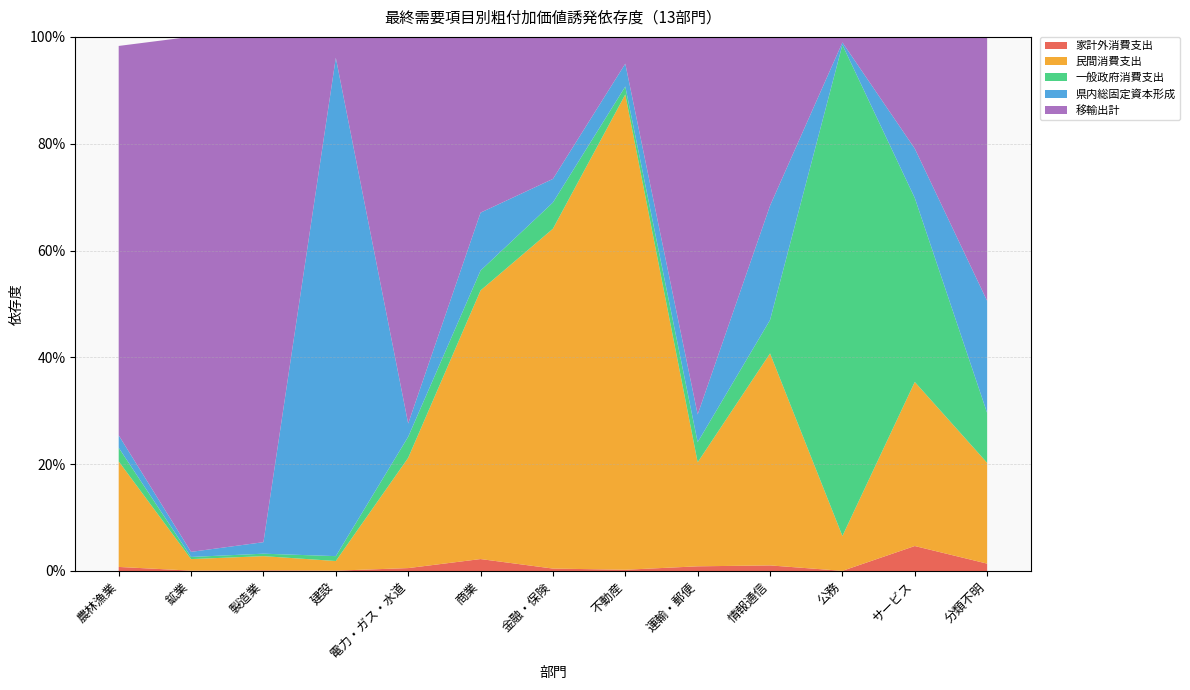

Reading right to left, extract all data points from this chart.

家計外消費支出: 分類不明=0.0	サービス=0.0	公務=0.0	情報通信=0.0	運輸・郵便=0.0	不動産=0.0	金融・保険=0.0	商業=0.0	電力・ガス・水道=0.0	建設=0.0	製造業=0.0	鉱業=0.0	農林漁業=0.0
民間消費支出: 分類不明=0.2	サービス=0.3	公務=0.1	情報通信=0.4	運輸・郵便=0.2	不動産=0.9	金融・保険=0.6	商業=0.5	電力・ガス・水道=0.2	建設=0.0	製造業=0.0	鉱業=0.0	農林漁業=0.2
一般政府消費支出: 分類不明=0.1	サービス=0.3	公務=0.9	情報通信=0.1	運輸・郵便=0.0	不動産=0.0	金融・保険=0.0	商業=0.0	電力・ガス・水道=0.0	建設=0.0	製造業=0.0	鉱業=0.0	農林漁業=0.0
県内総固定資本形成: 分類不明=0.2	サービス=0.1	公務=0.0	情報通信=0.2	運輸・郵便=0.1	不動産=0.0	金融・保険=0.0	商業=0.1	電力・ガス・水道=0.0	建設=0.9	製造業=0.0	鉱業=0.0	農林漁業=0.0
移輸出計: 分類不明=0.5	サービス=0.2	公務=0.0	情報通信=0.3	運輸・郵便=0.7	不動産=0.1	金融・保険=0.3	商業=0.3	電力・ガス・水道=0.7	建設=0.0	製造業=0.9	鉱業=1.0	農林漁業=0.7